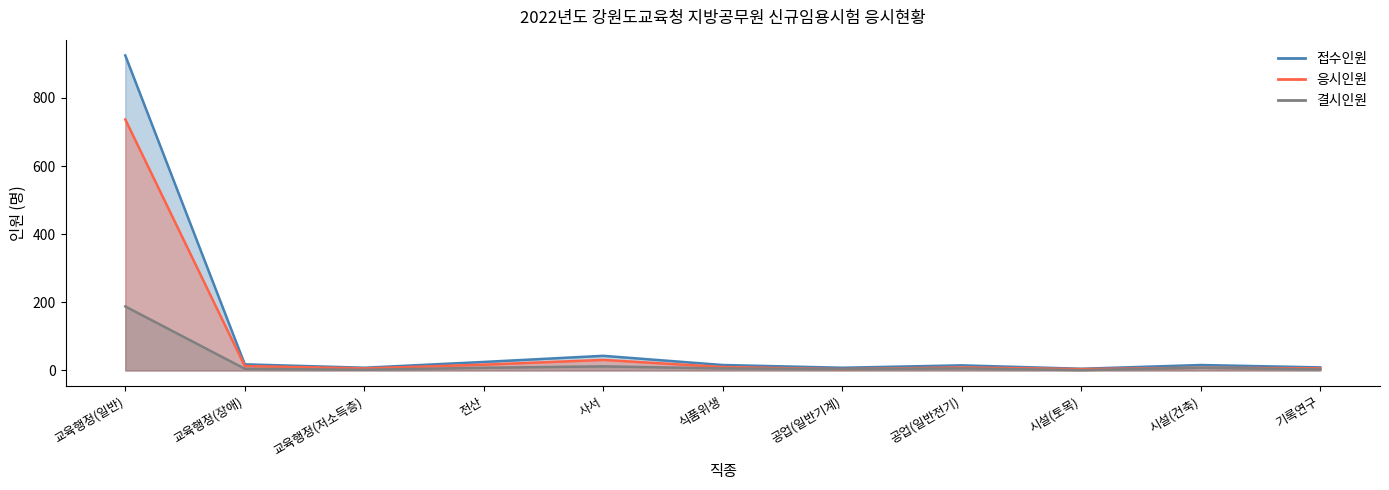

Rank the series at 교육행정(장애) from highest to lowest value.

접수인원, 응시인원, 결시인원